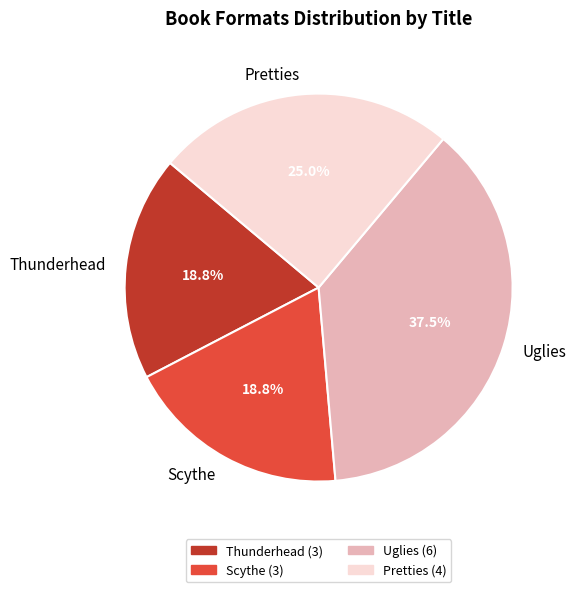

Do Pretties and Thunderhead together represent more than half of the pie?

No